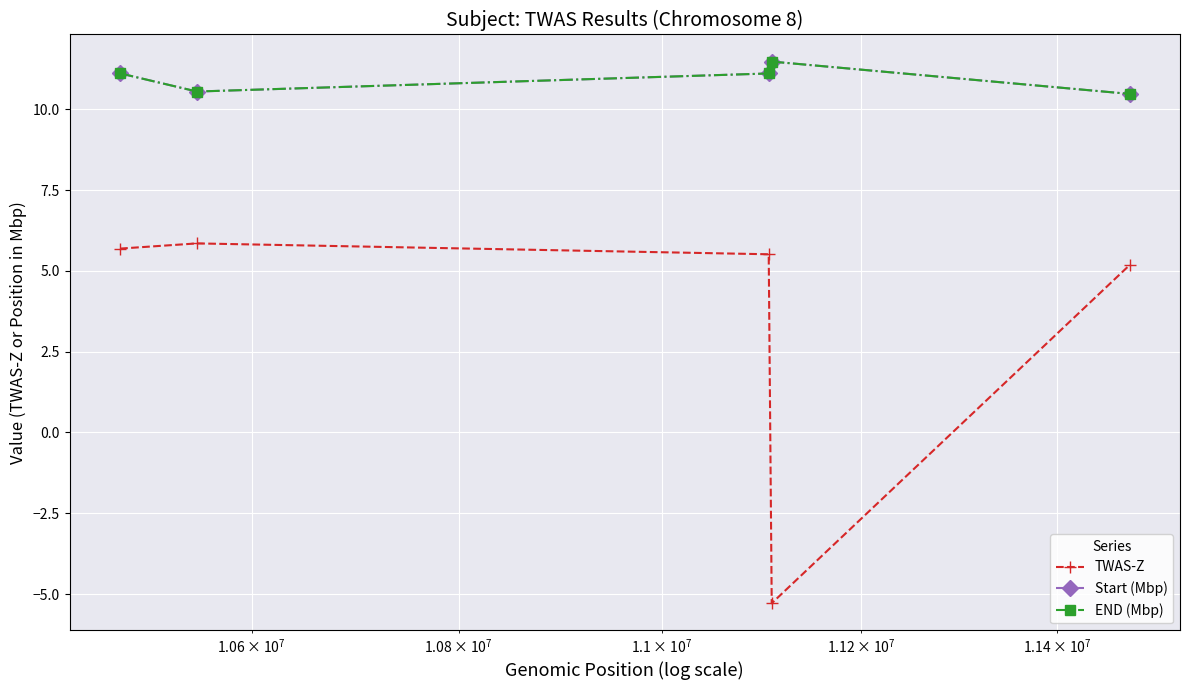

How many values in the END (Mbp) series exceed 11?

3